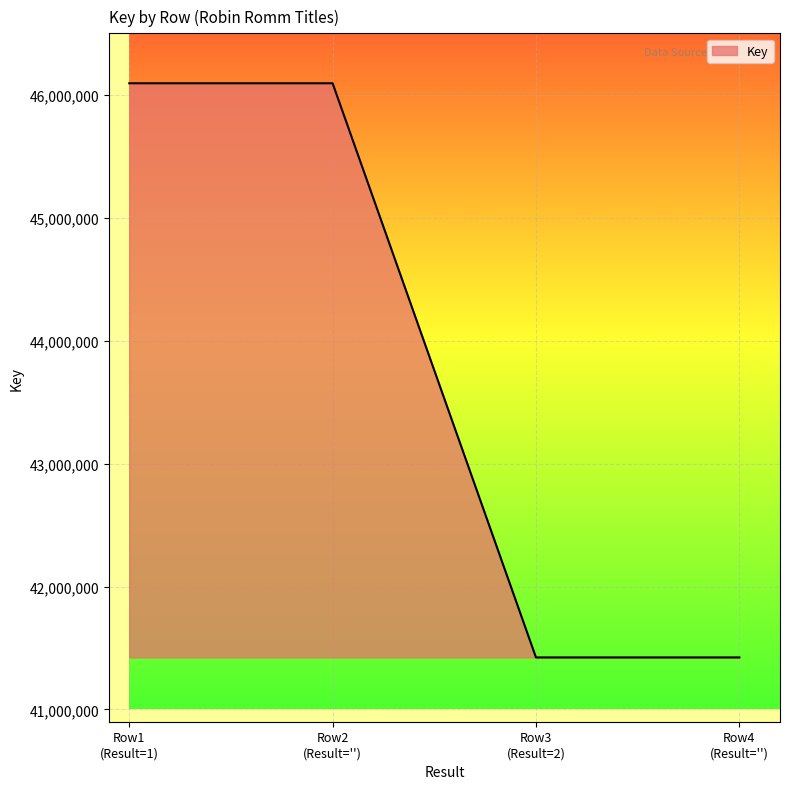

How many values are between 41423111 and 46093728?

4